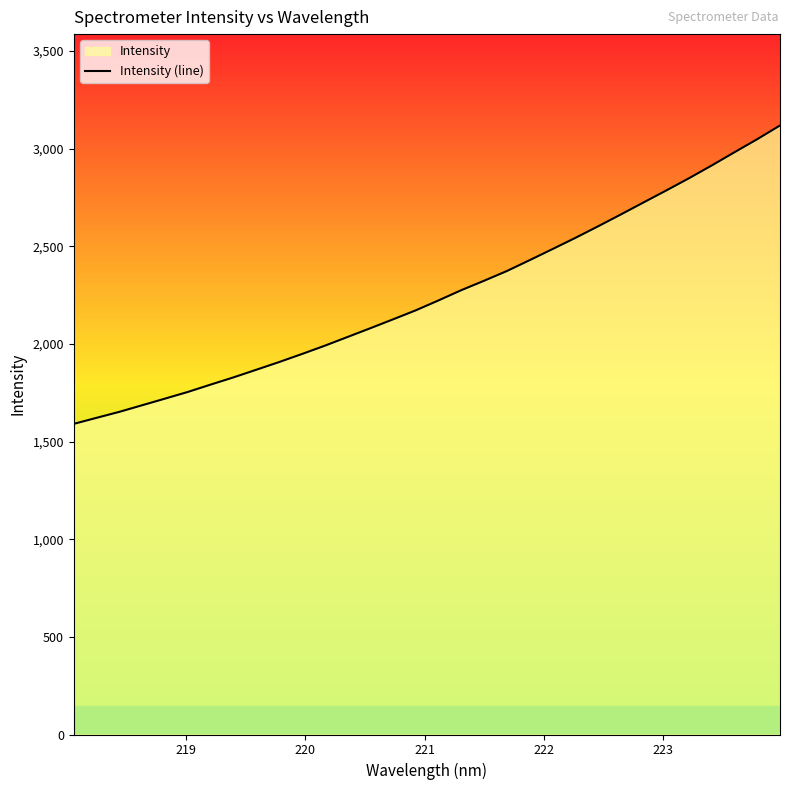

How many lines are shown in the chart?

1